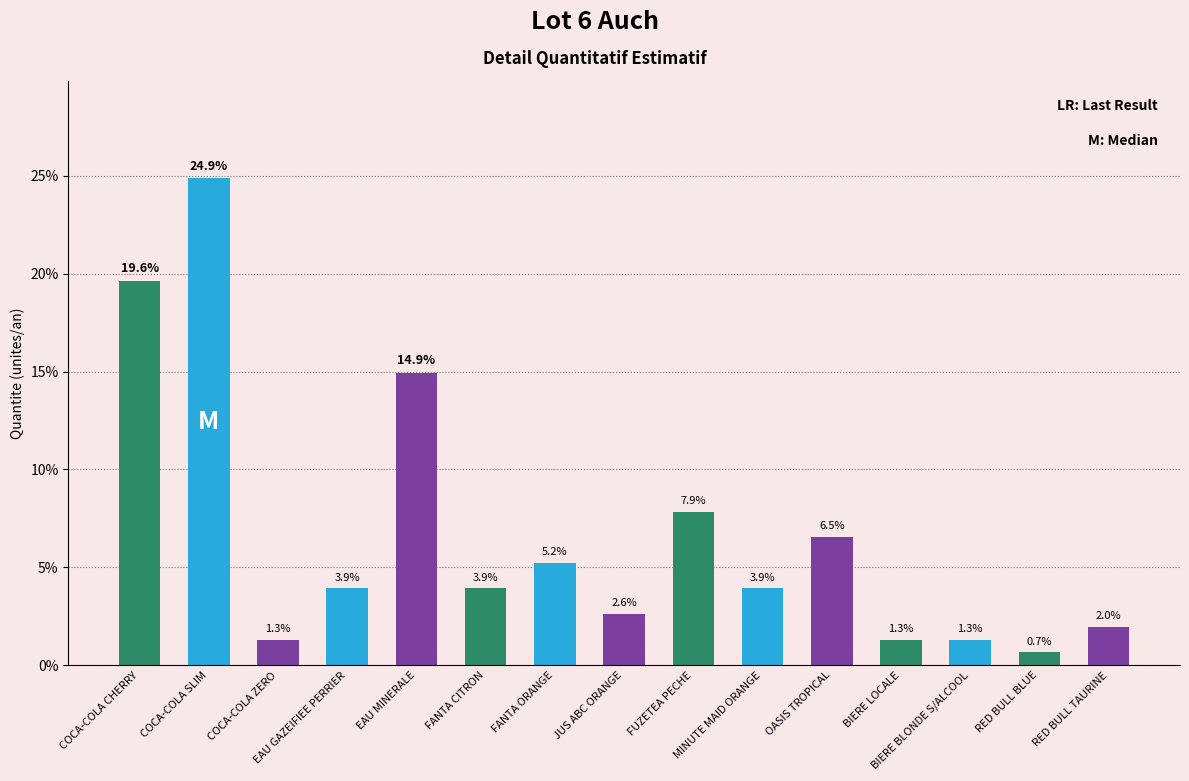

Reading right to left, what are all the values shown in this chart?

2.0	0.7	1.3	1.3	6.5	3.9	7.9	2.6	5.2	3.9	14.9	3.9	1.3	24.9	19.6